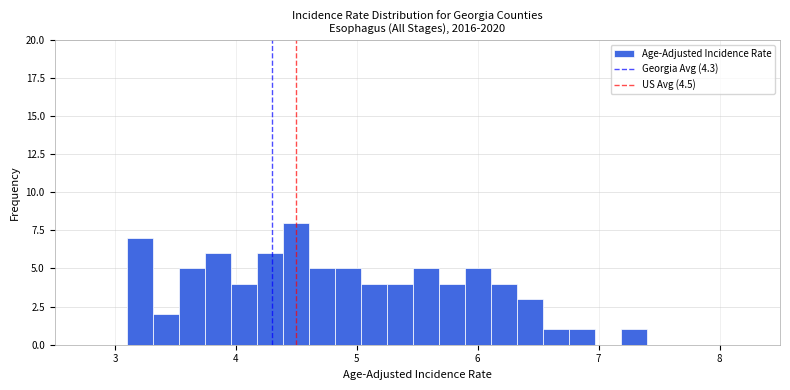

Around what value on the x-axis is the tallest bar? Give the approximate position of its centre, as read against the axis.

4.5